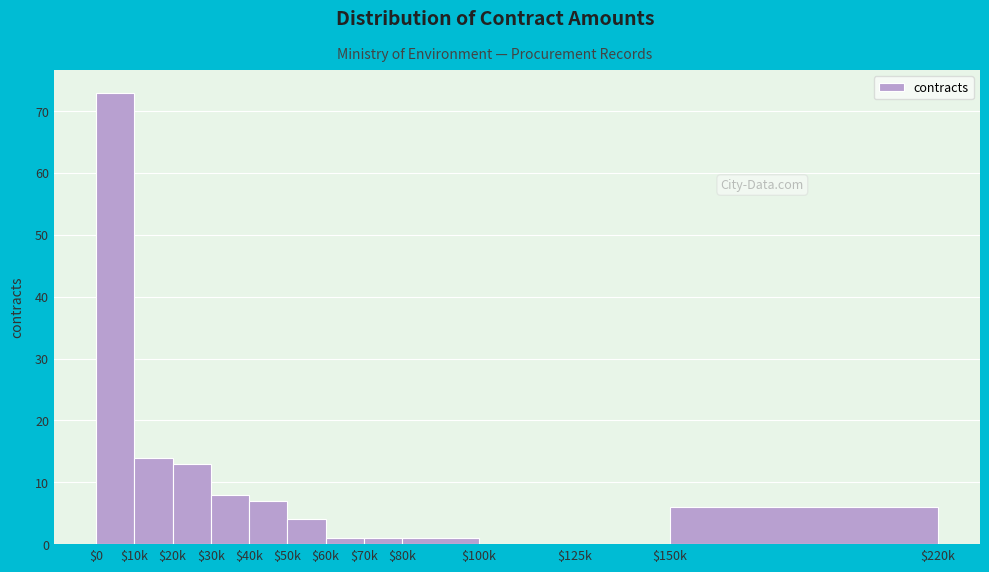

The value at $125k is -27. True or false?

False